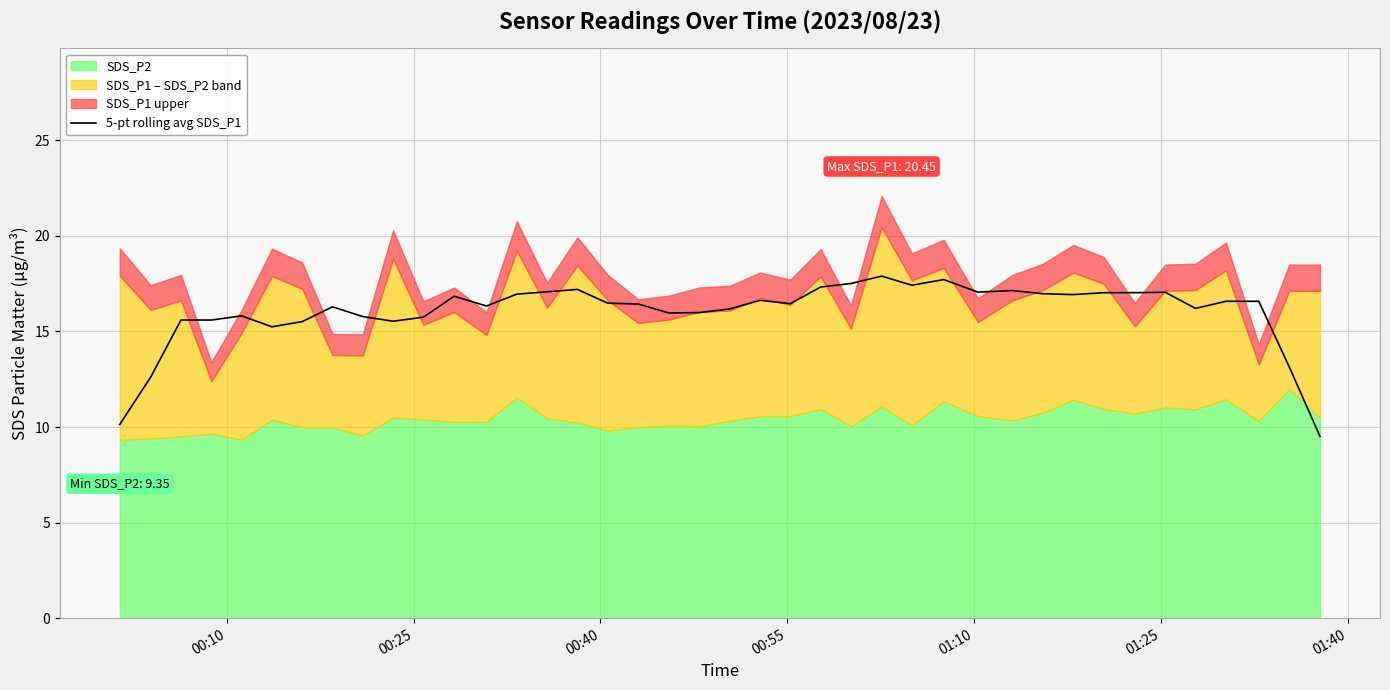

What is the highest value of the 5-pt rolling avg SDS_P1 series?

17.9